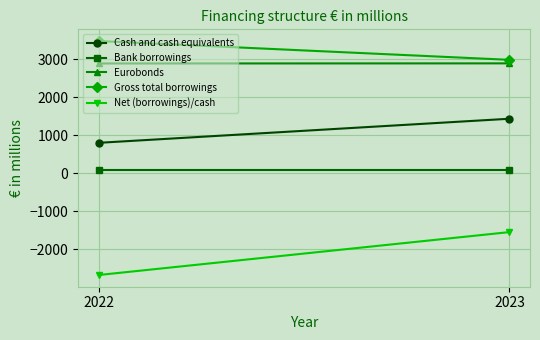

What is the maximum value for Cash and cash equivalents?

1431